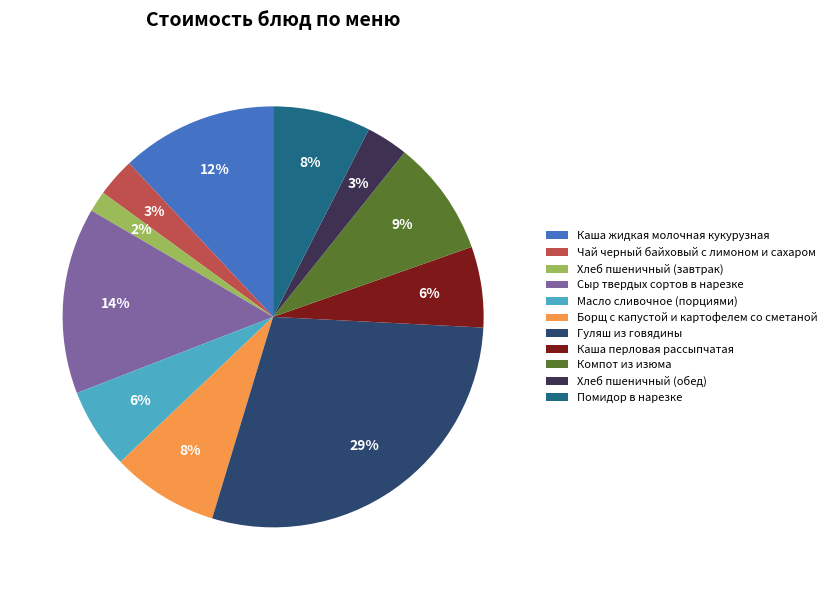

Does Хлеб пшеничный (обед) represent more than half of the total?

No